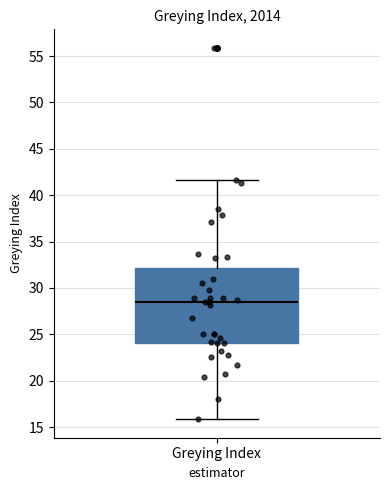

Where does the upper whisker of the box for Greying Index end on the y-axis? The values are not printed on the chart, so give them approximately, as read against the axis.

41.5